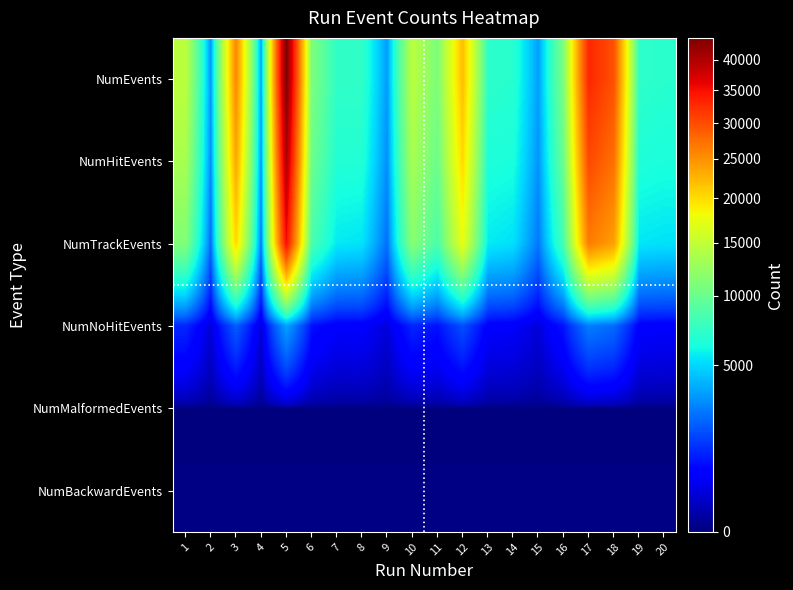

Which series has the largest range (max minus min)?

NumEvents